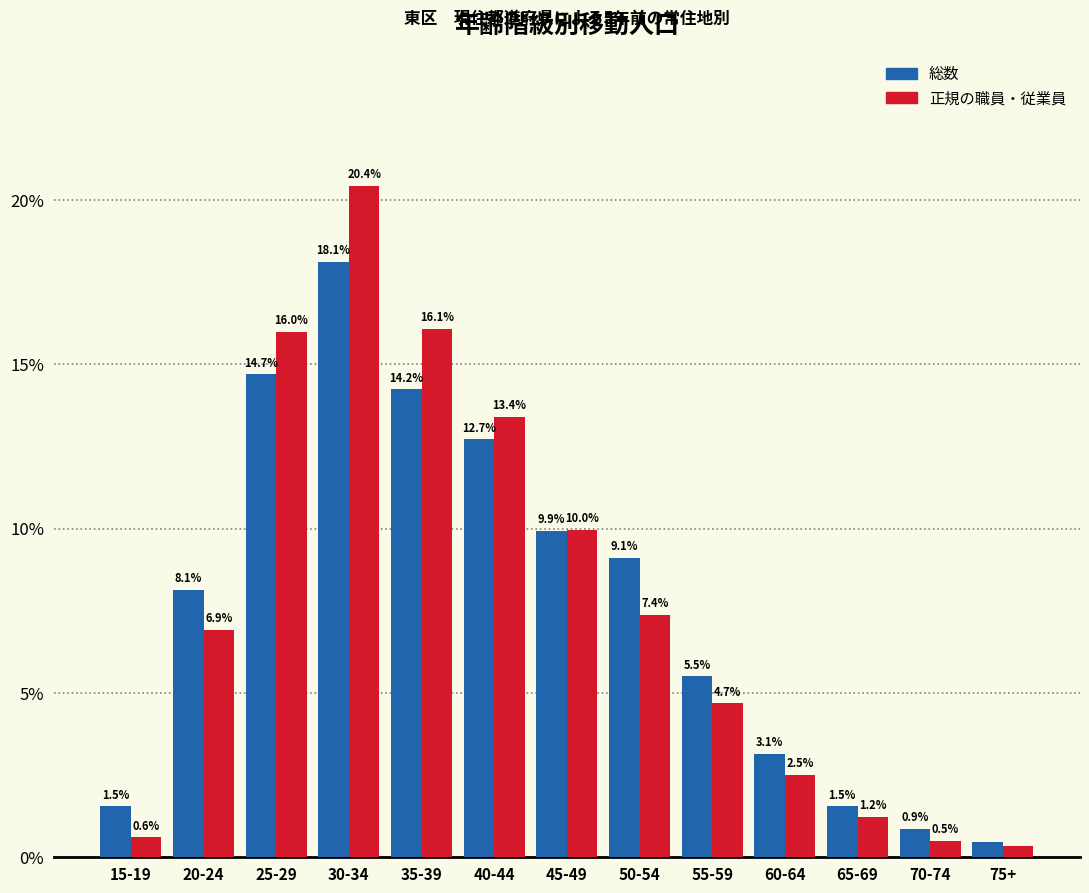

At which label is 総数 closest to 9?

50-54